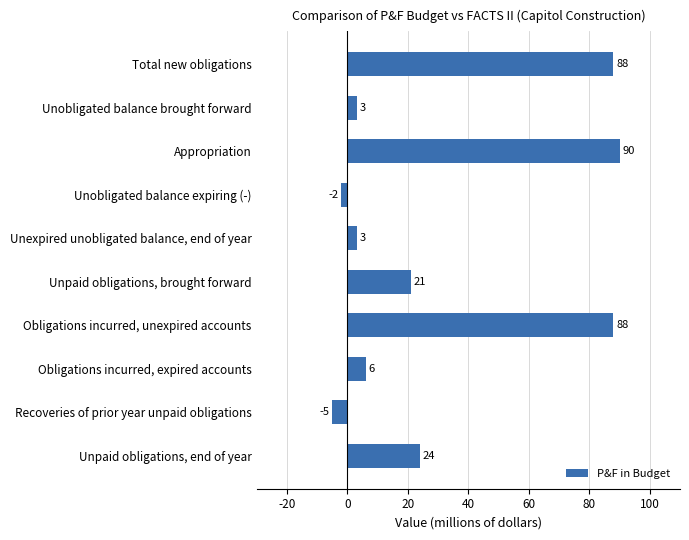

The value at Unpaid obligations, brought forward is 21. True or false?

True